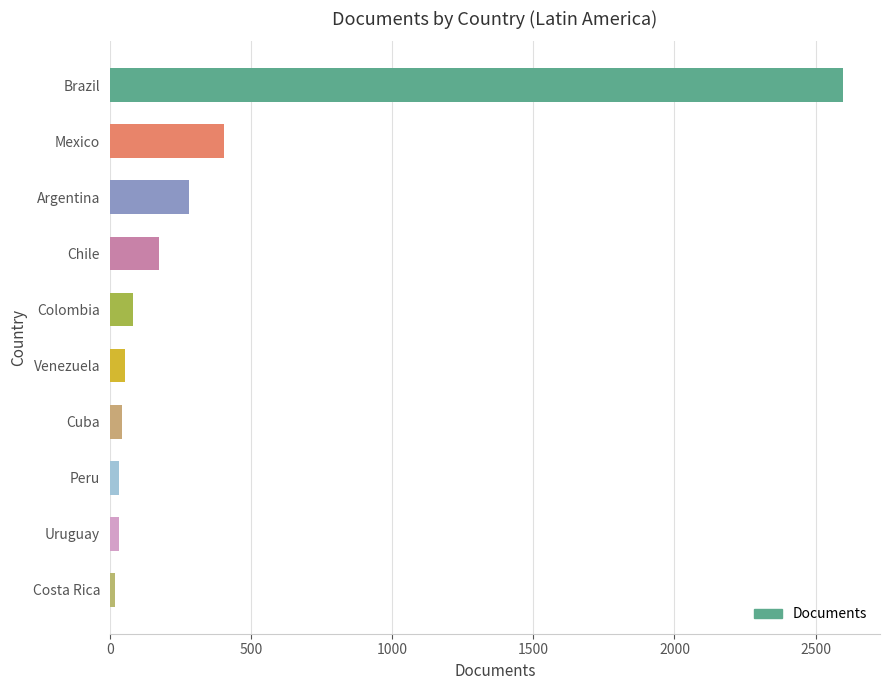

What is the sum of all values?

3725